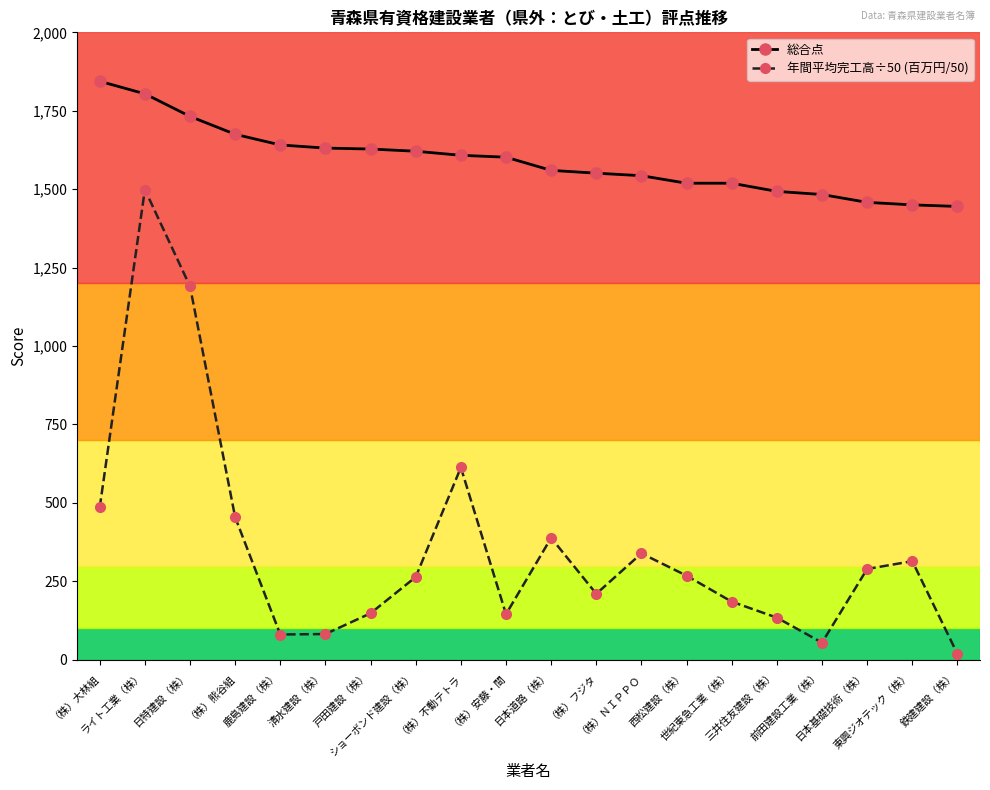

List the series in order of their overall mean, highest first.

総合点, 年間平均完工高÷50 (百万円/50)